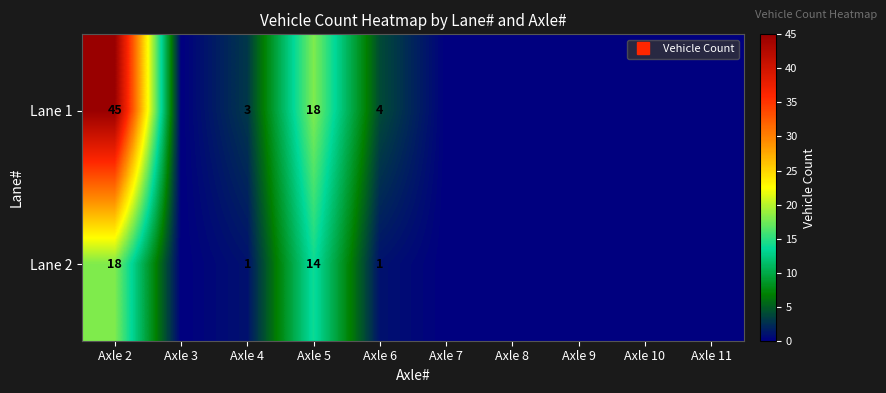

What is the difference between the maximum and minimum values in the Lane 2 series?

18